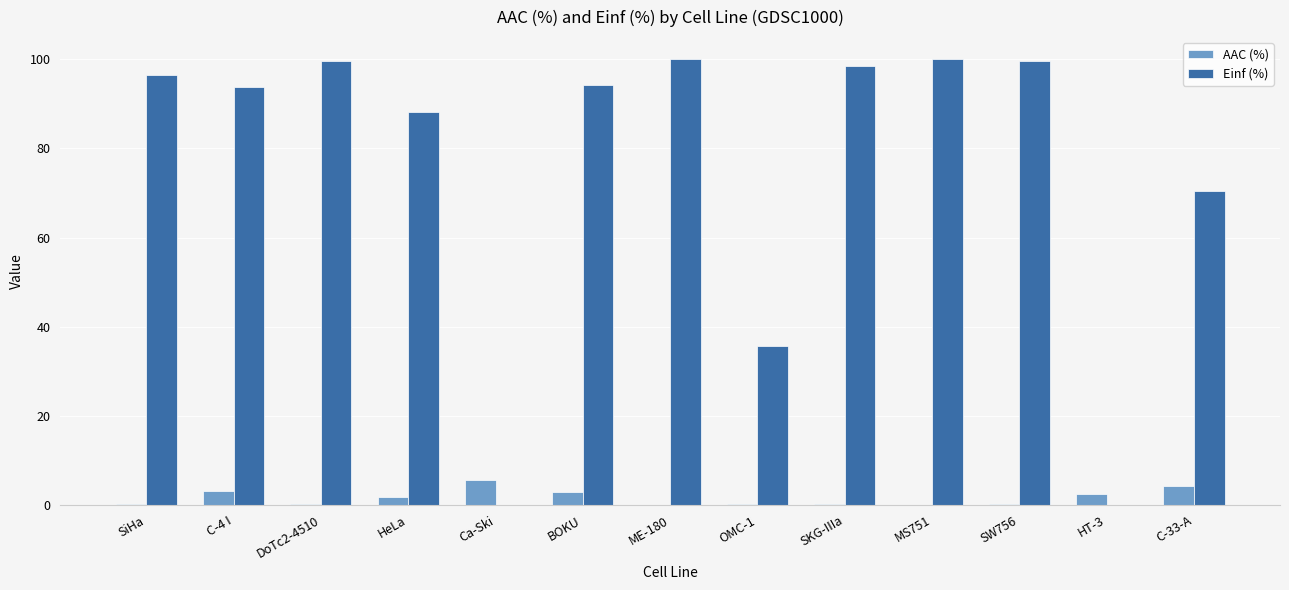

Where is Einf (%) nearest to the value 50?

OMC-1